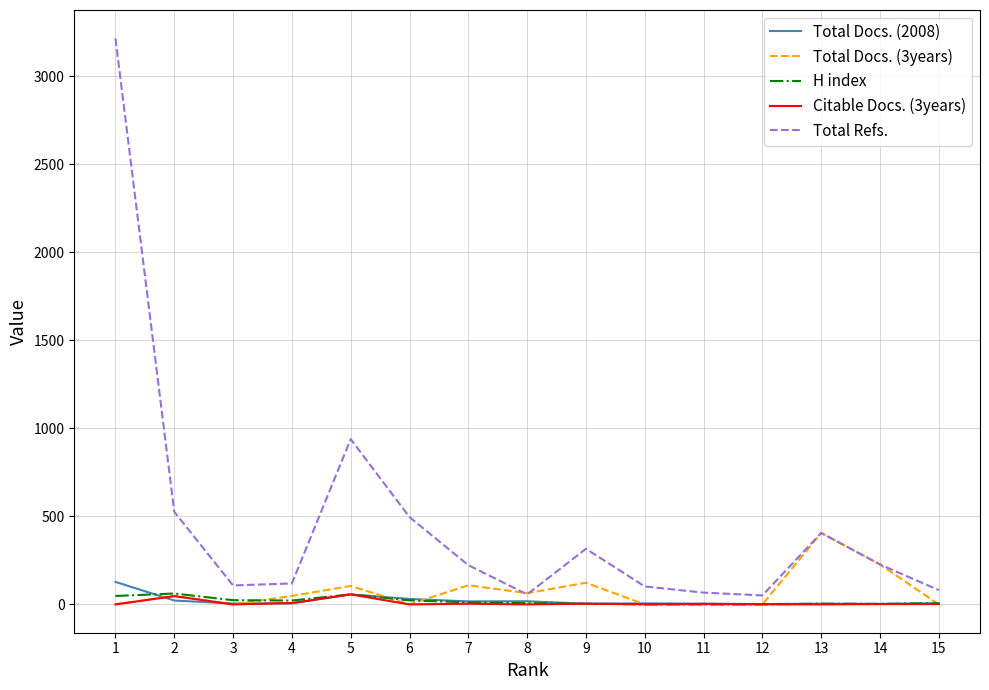

Which series has the largest range (max minus min)?

Total Refs.